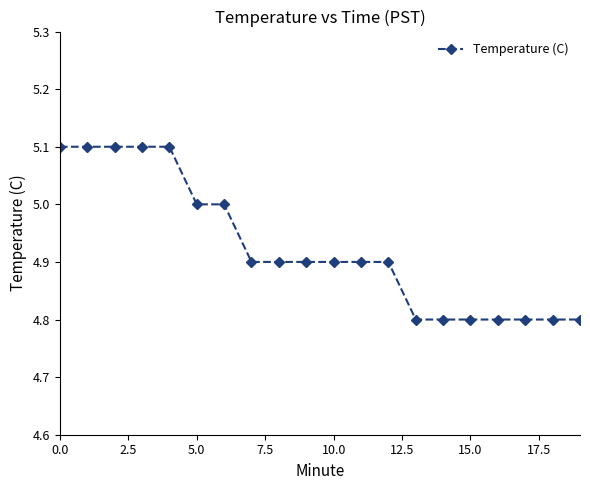

Reading left to right, what are all the values shown in this chart?

5.1	5.1	5.1	5.1	5.1	5.0	5.0	4.9	4.9	4.9	4.9	4.9	4.9	4.8	4.8	4.8	4.8	4.8	4.8	4.8